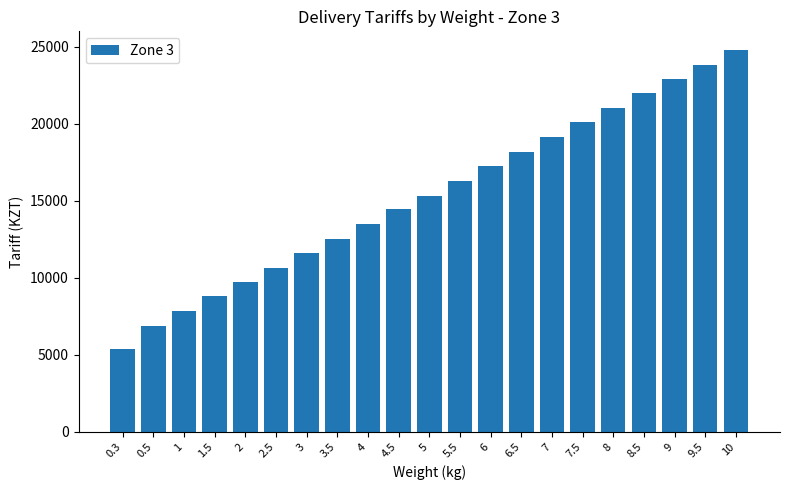

At which label is the value closest to 15065?

5